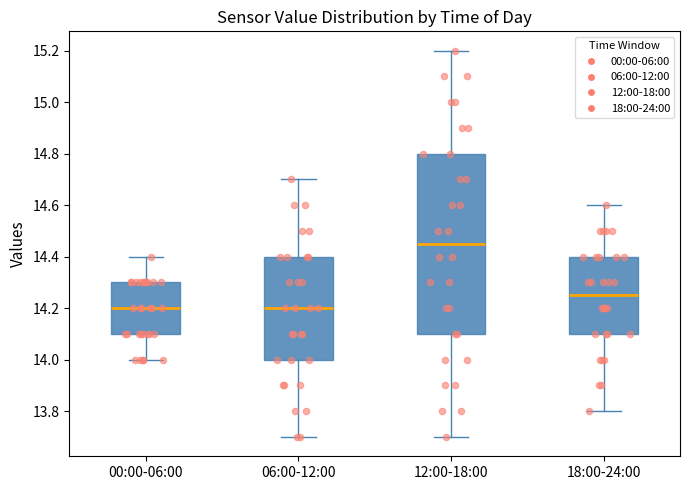

Reading left to right, read every box against the y-axis: the position of its median line, the range the box covers, and the ends of its whiskers. The values are not printed on the chart, so give them approximately, as read against the axis.

00:00-06:00: median 14.20, box 14.10 to 14.30, whiskers 14.00 to 14.40
06:00-12:00: median 14.20, box 14.00 to 14.40, whiskers 13.70 to 14.70
12:00-18:00: median 14.46, box 14.10 to 14.80, whiskers 13.70 to 15.20
18:00-24:00: median 14.26, box 14.10 to 14.40, whiskers 13.80 to 14.60